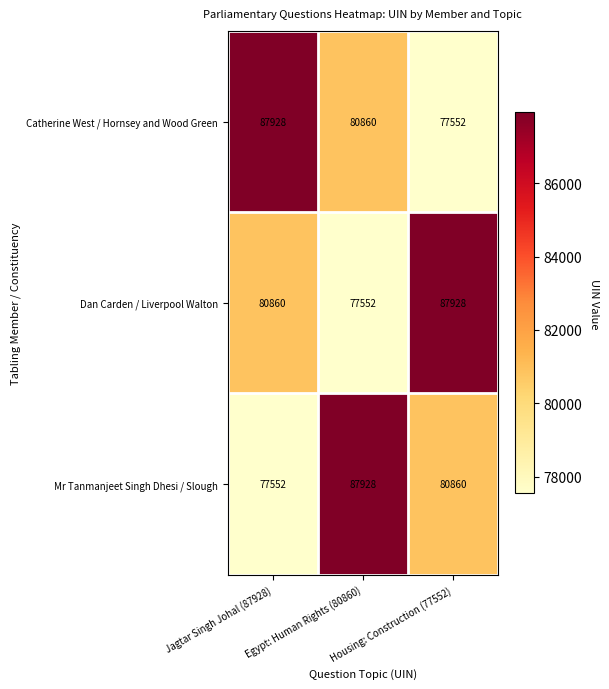

What is the sum of all Mr Tanmanjeet Singh Dhesi / Slough values?

246340